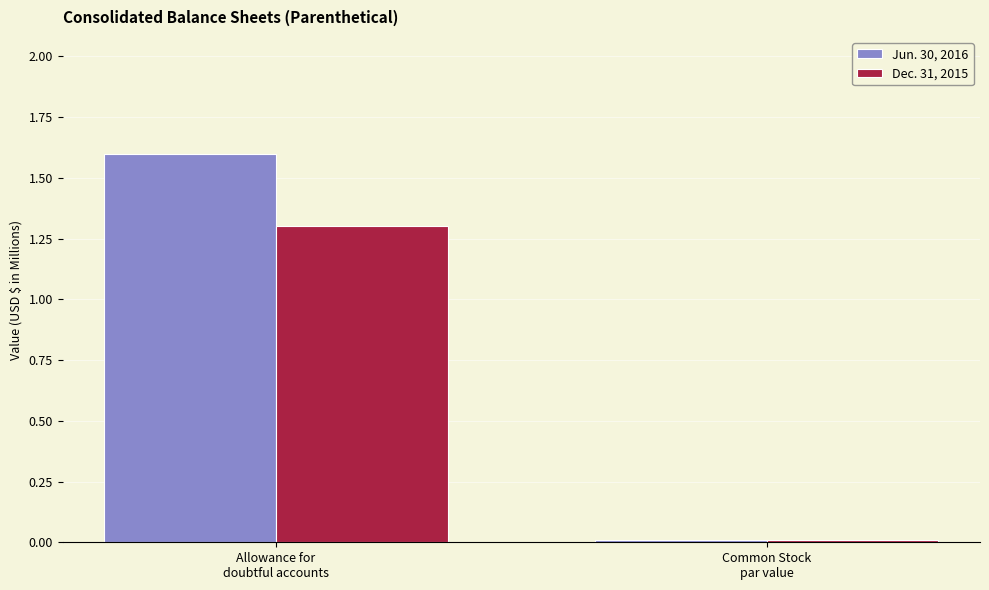

Which label corresponds to the largest value in the chart?

Allowance for
doubtful accounts